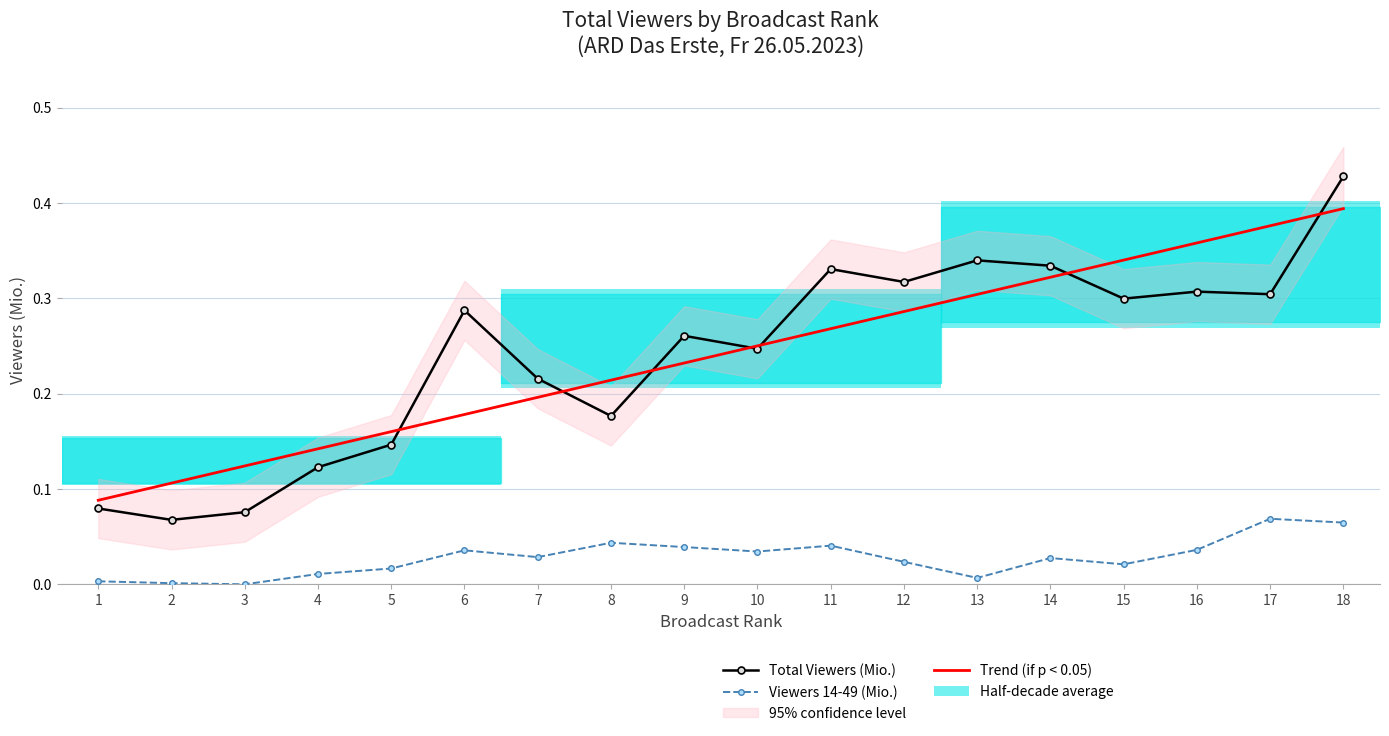

Which series changed the most between 4 and 11?

Total Viewers (Mio.)